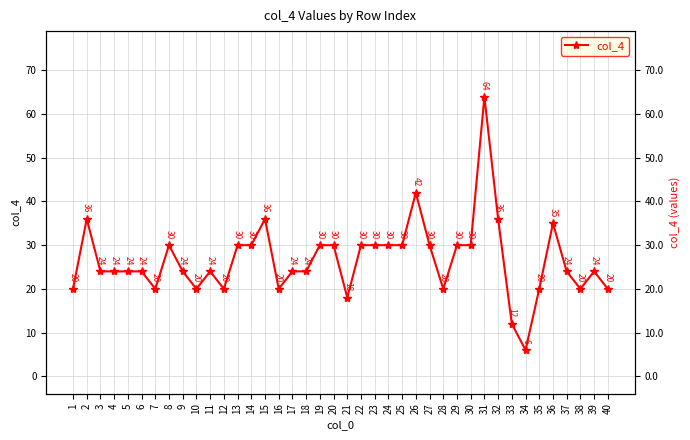

True or false: the data has more than 2 interior local peaks.

True